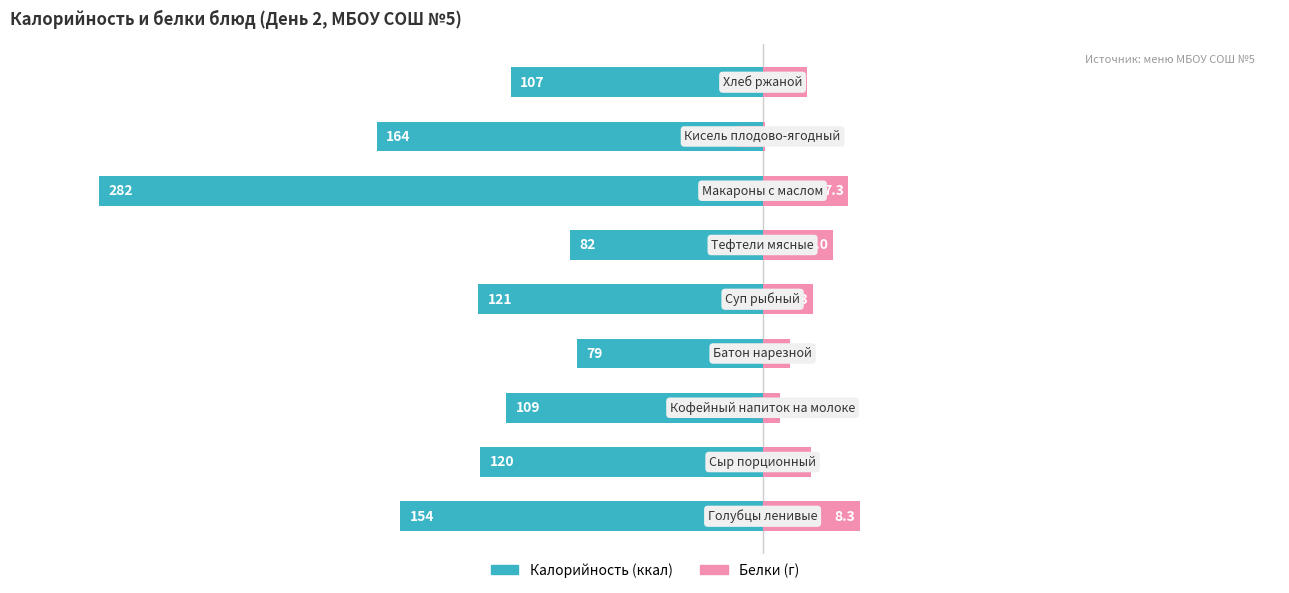

The Калорийность series shows -87.8 at 0. True or false?

False